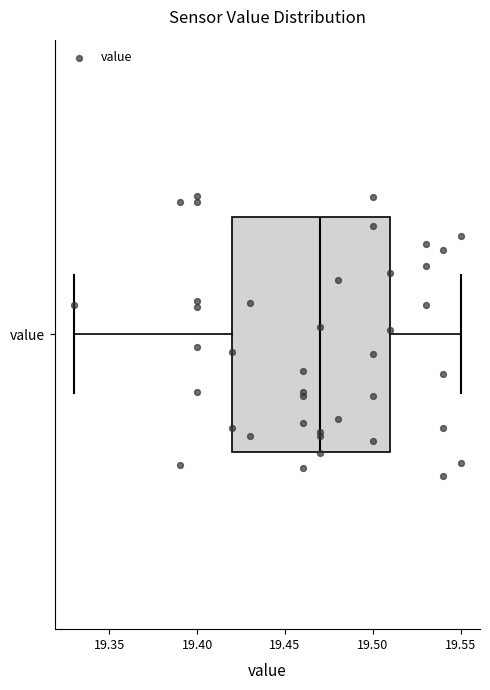

Transcribe this box plot: give where the median line is, the range the box spans, and where the two whiskers end, as read against the x-axis. The values are not printed on the chart, so give them approximately, as read against the axis.

median 19.47, box 19.42 to 19.51, whiskers 19.33 to 19.55